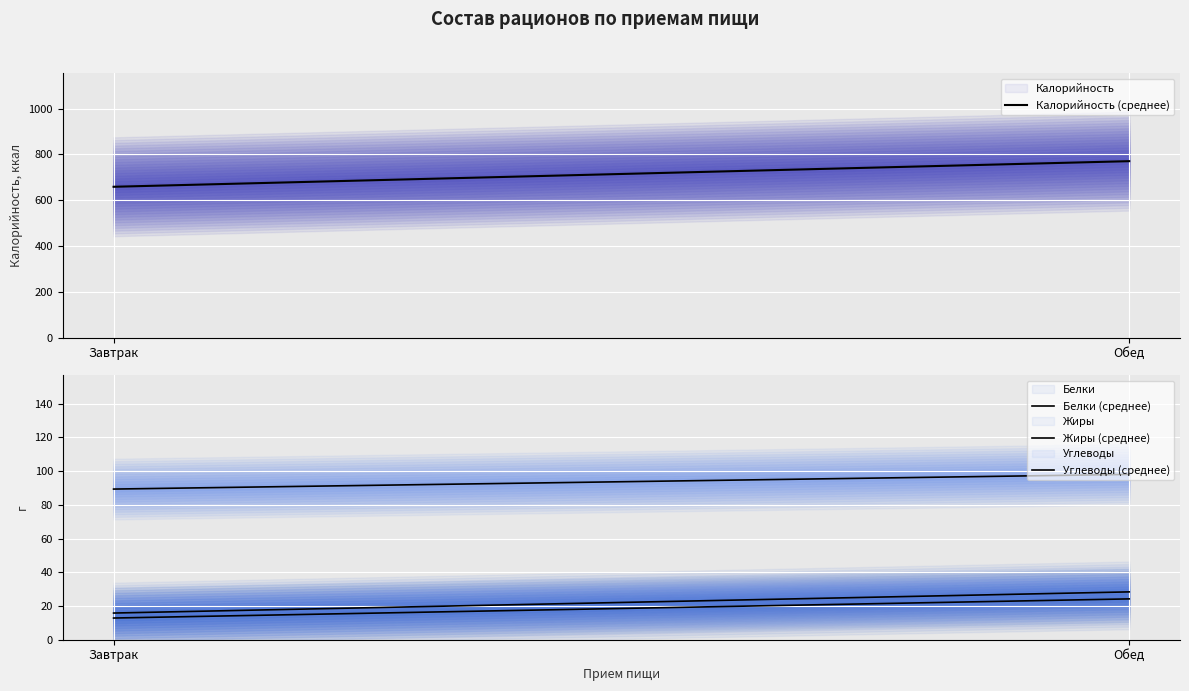

What position from the right is Завтрак?

2